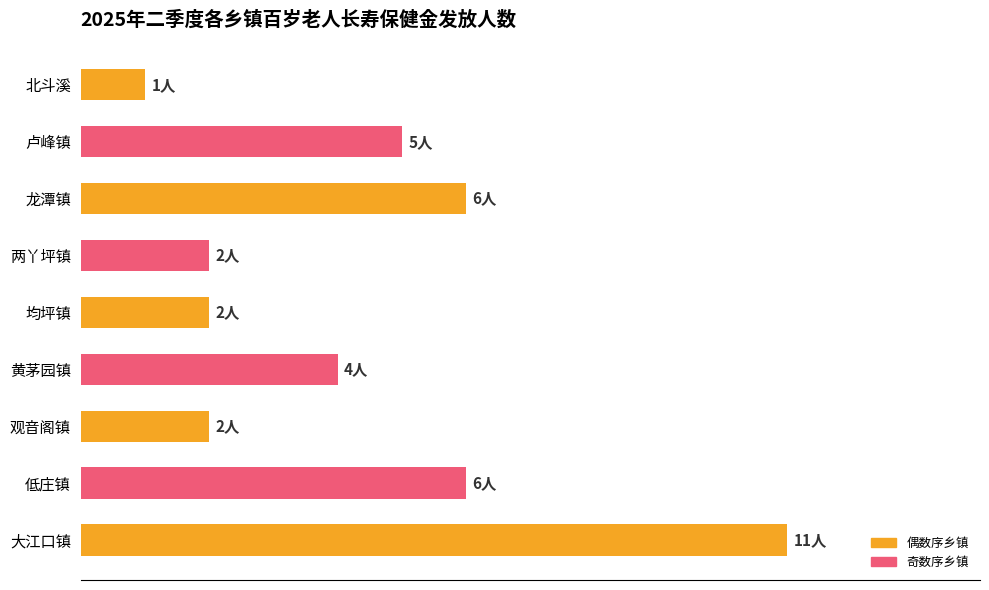

What is the difference between the second highest and minimum values?

5